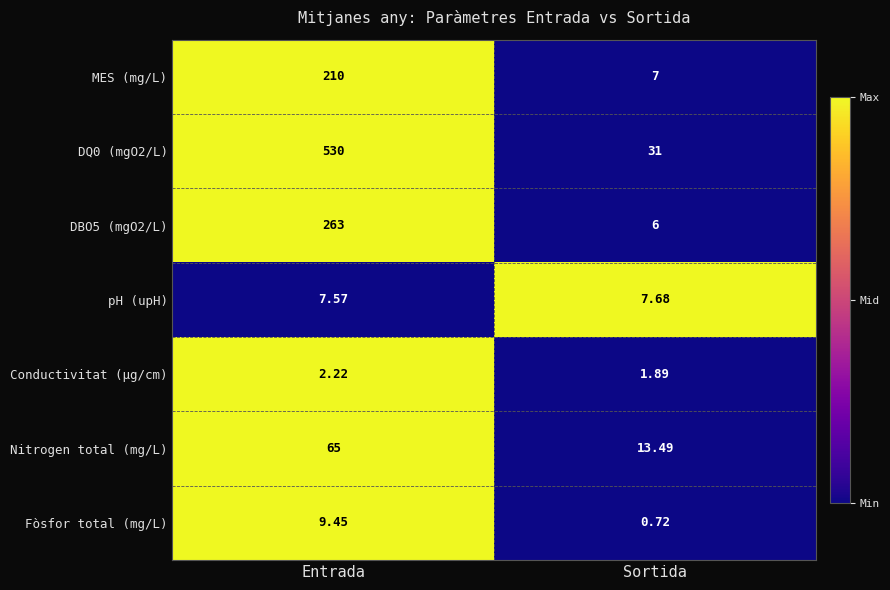

What is the maximum value shown in the chart?

530.0